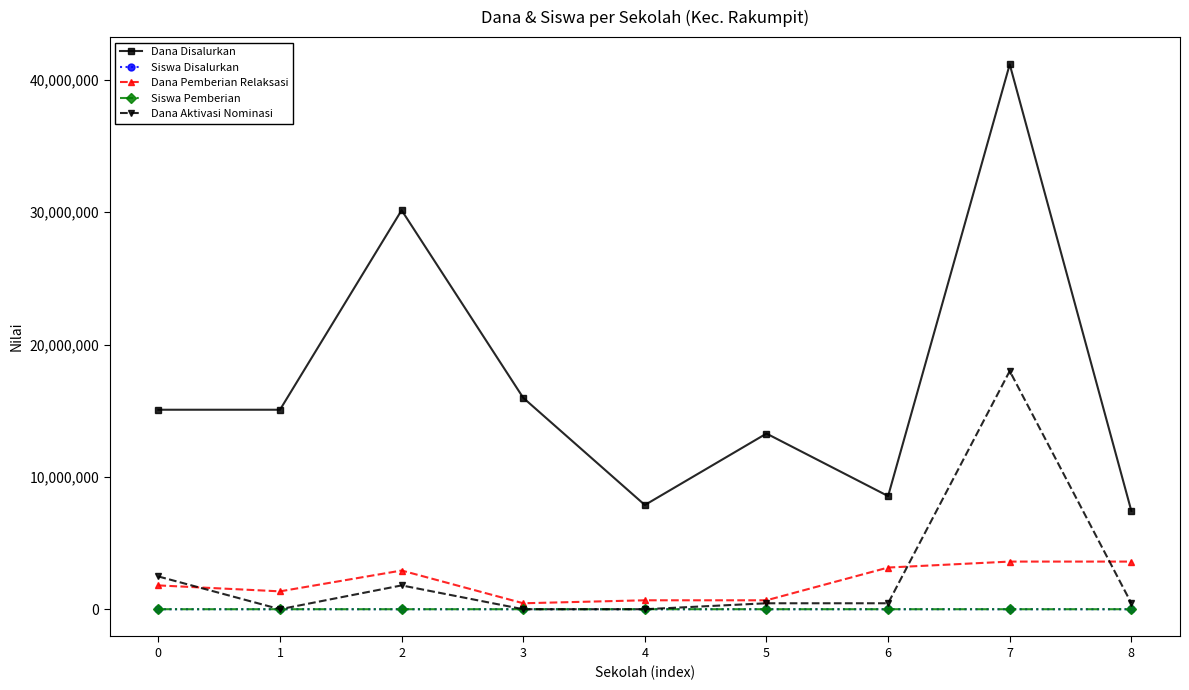

Is it true that Dana Pemberian Relaksasi equals 1800000 at 0?

True